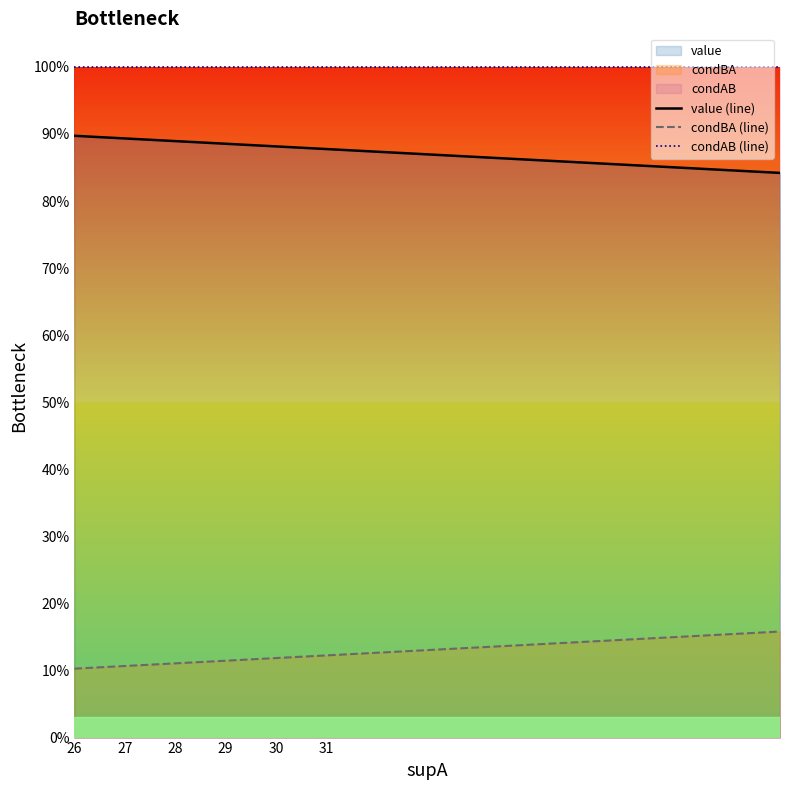

What is the greatest value displayed?

1.0